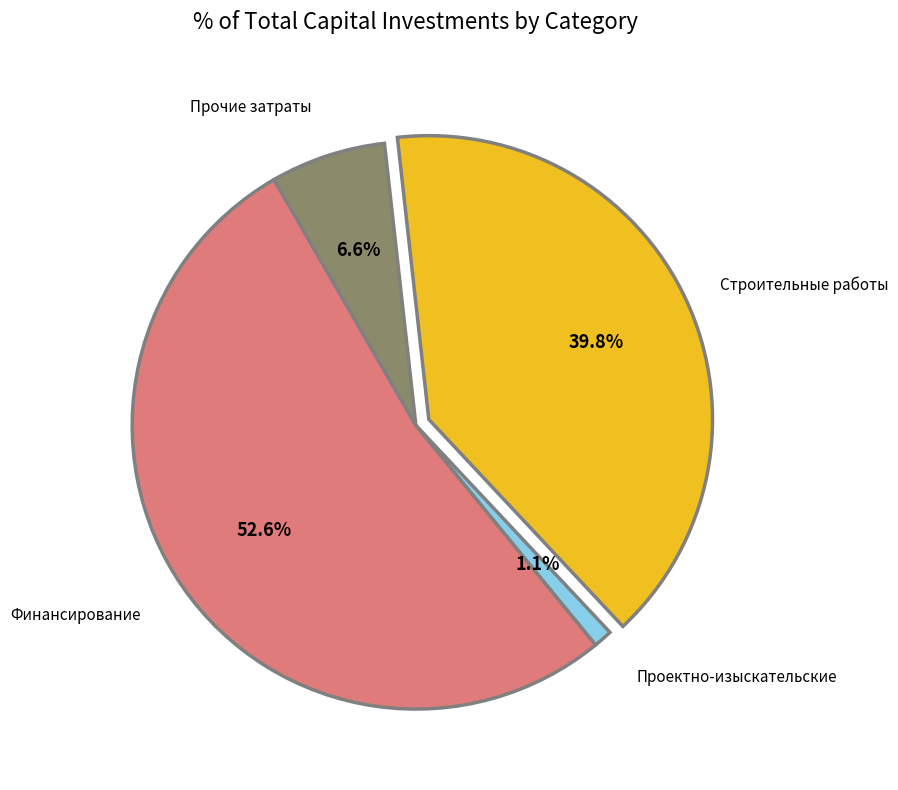

Rank the categories by value from highest to lowest.

Финансирование, Строительные работы, Прочие затраты, Проектно-изыскательские